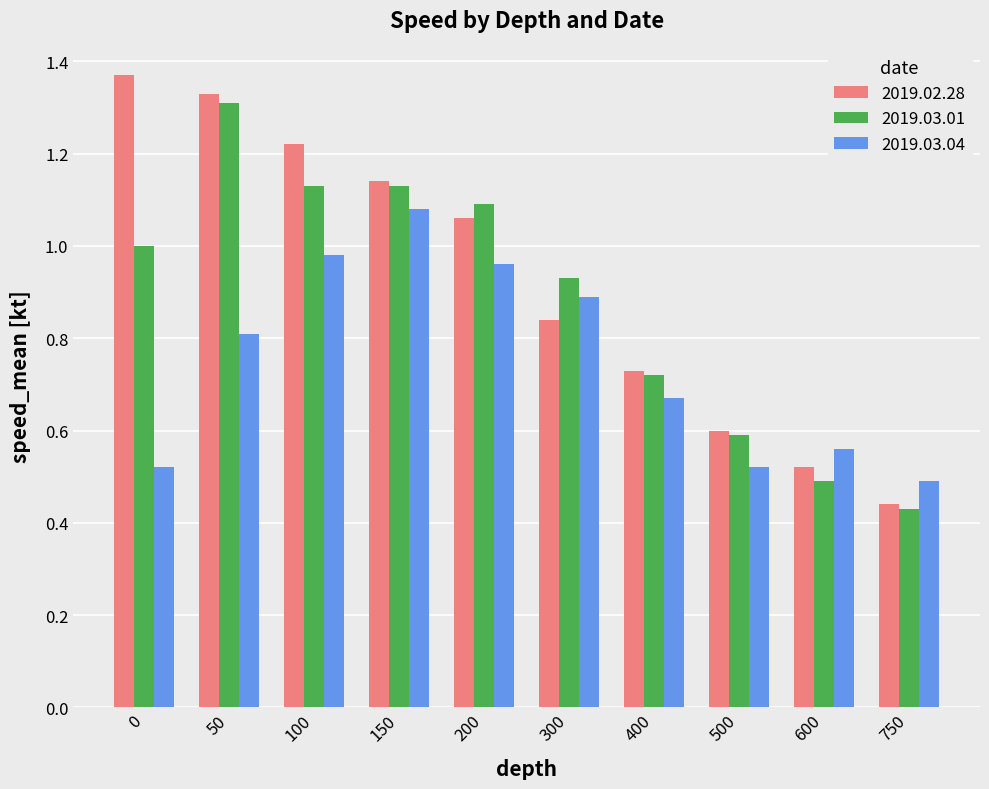

Count the number of data series in this chart.

3